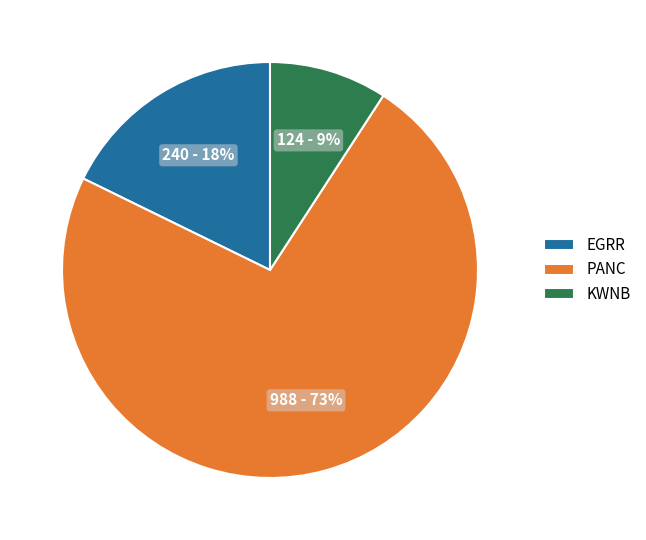

To the nearest percent, what is the average slice percentage?

33%